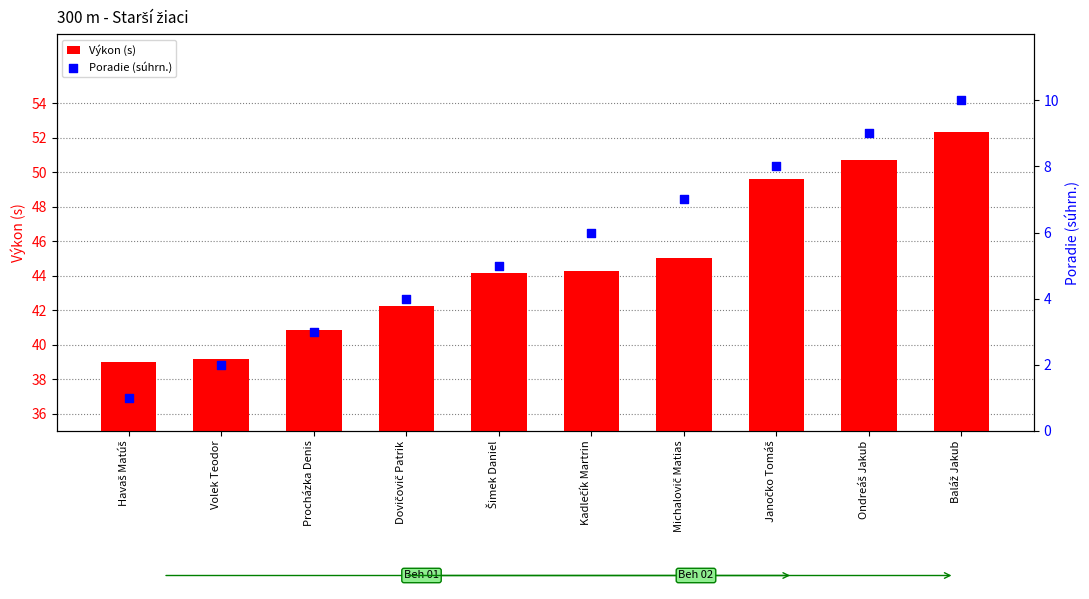

What is the total value across all series at Michalovič Matias?

52.0